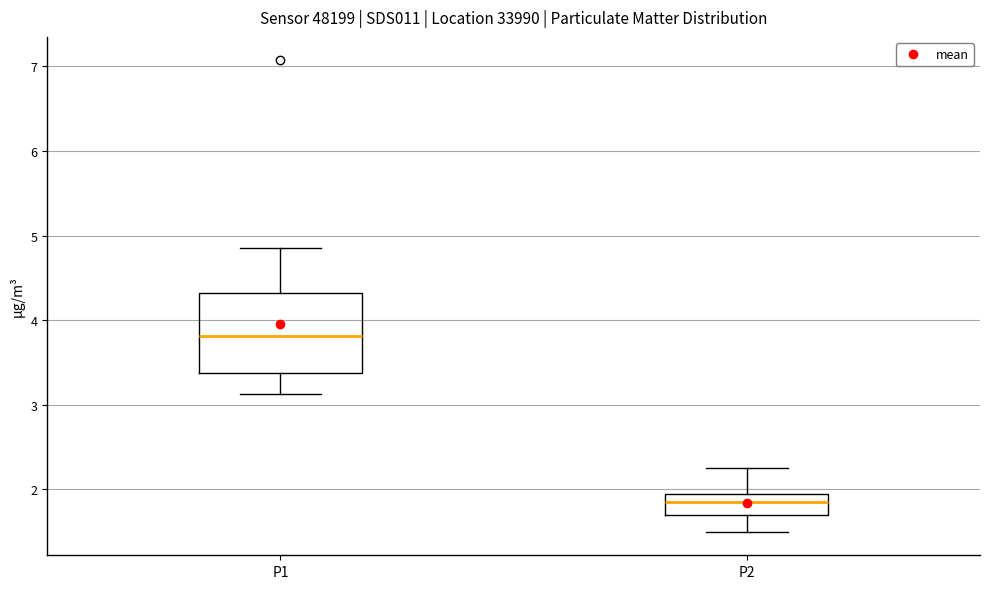

Where does the upper whisker of the box for P2 end on the y-axis? The values are not printed on the chart, so give them approximately, as read against the axis.

2.3